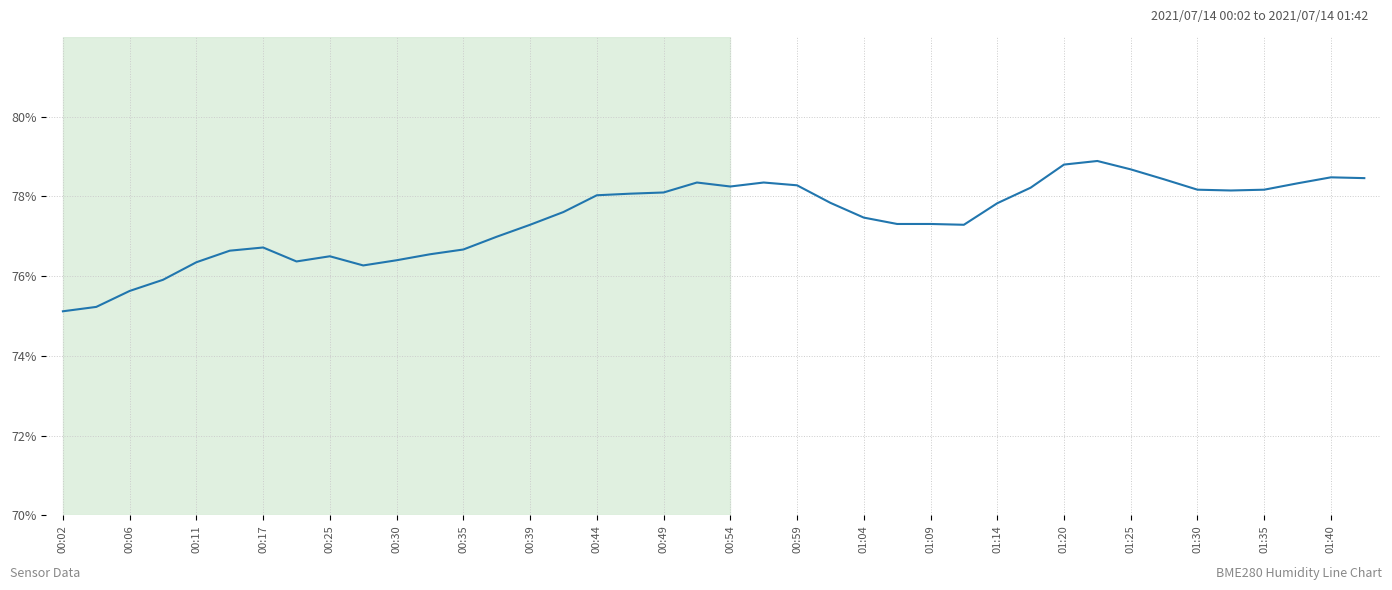

What is the maximum value shown in the chart?

78.9